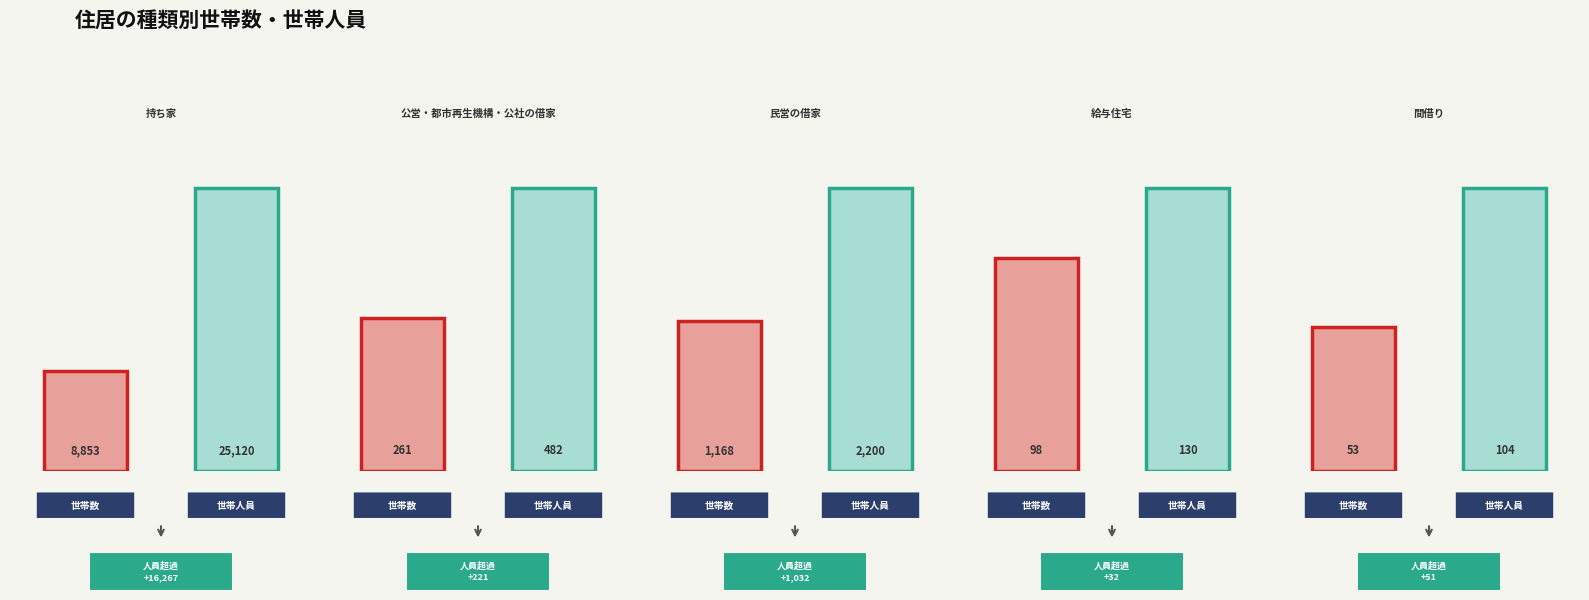

Reading right to left, extract all data points from this chart.

世帯数: 間借り=53	給与住宅=98	民営の借家=1168	公営・都市再生機構・公社の借家=261	持ち家=8853
世帯人員: 間借り=104	給与住宅=130	民営の借家=2200	公営・都市再生機構・公社の借家=482	持ち家=25120